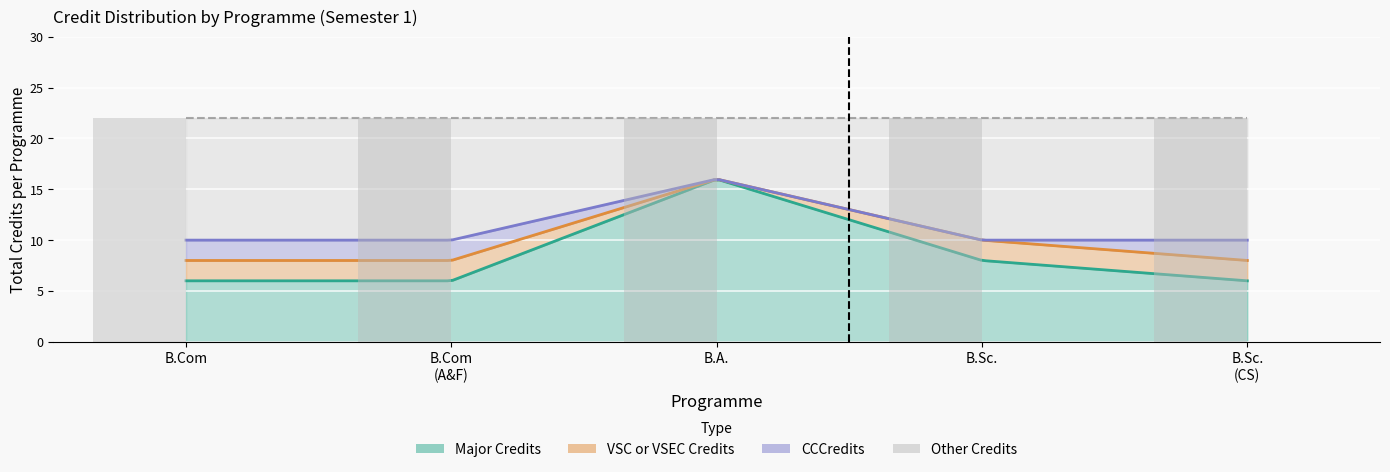

Which has a higher value, 4 or 0?

4